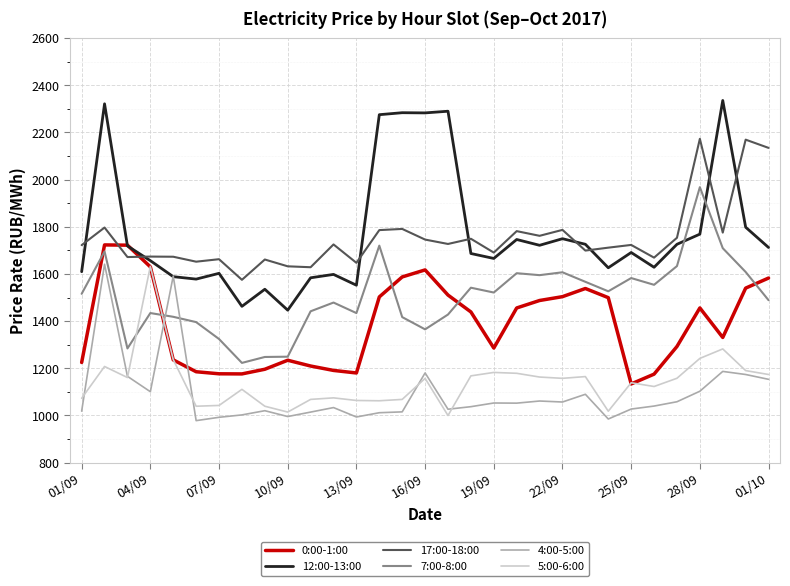

What is the greatest value displayed?

2335.5